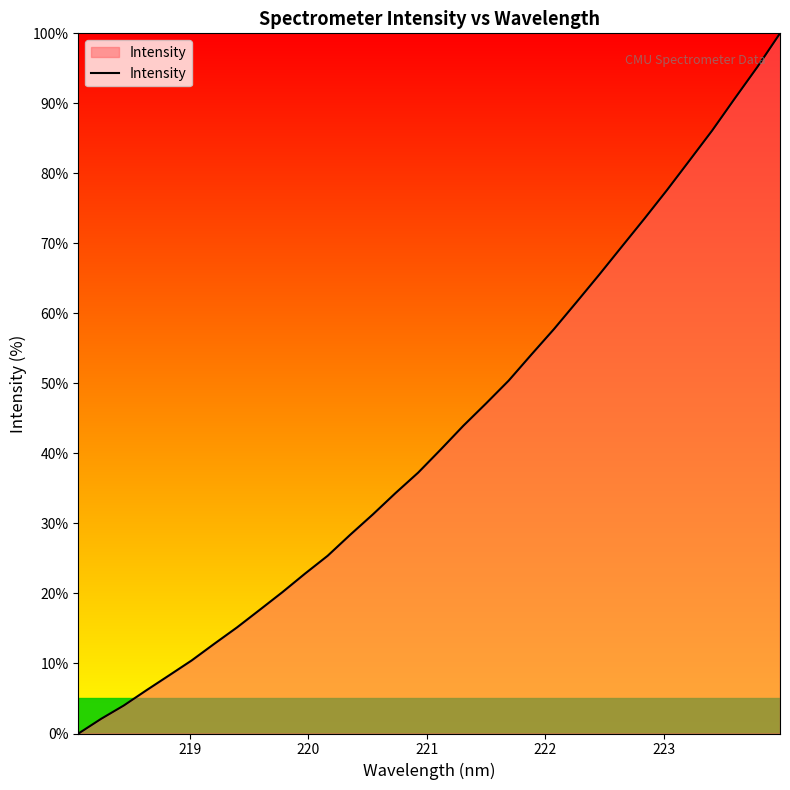

What is the greatest value displayed?

100.0